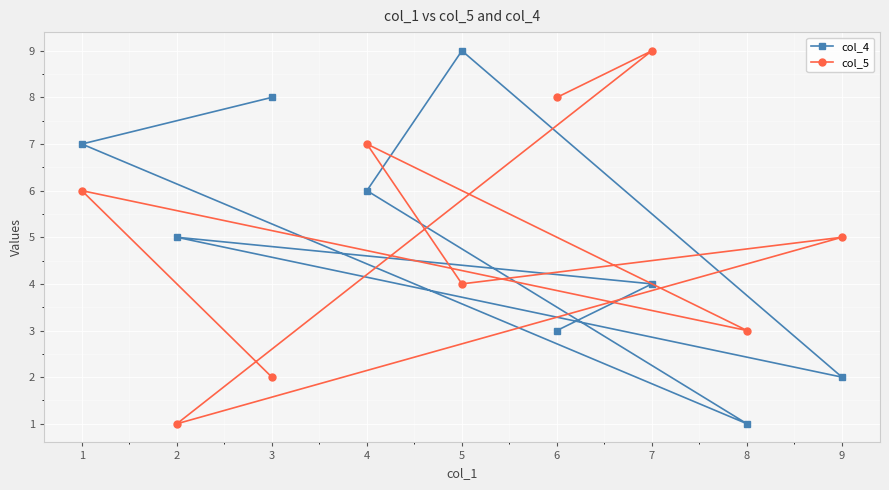

The value of col_4 at 5 is 16. True or false?

False